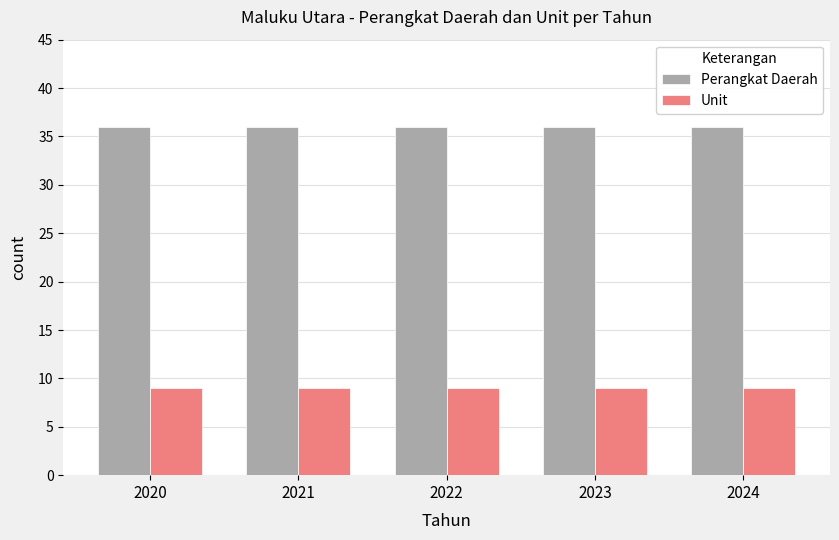

Rank the series at 2022 from lowest to highest value.

Unit, Perangkat Daerah